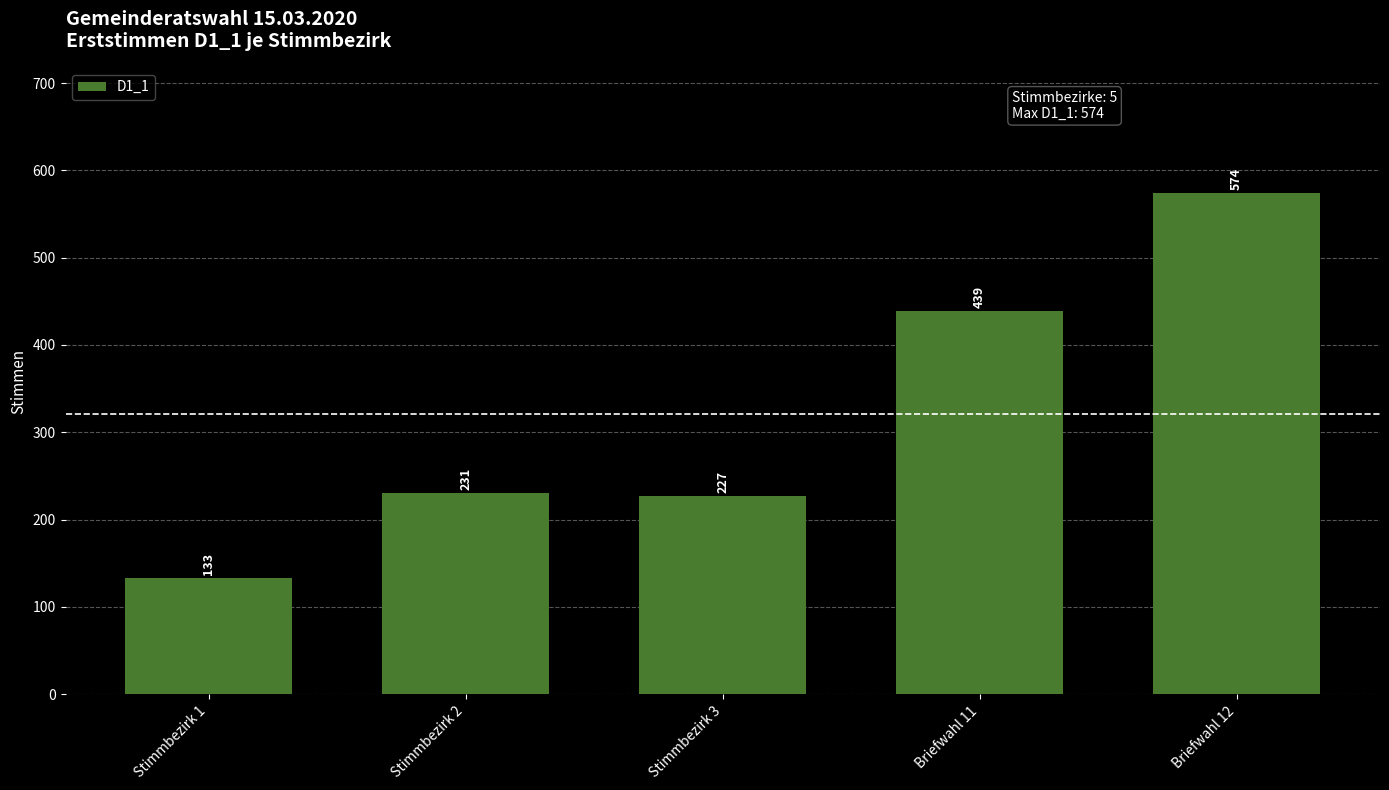

What is the sum of the values at Briefwahl 11 and Stimmbezirk 3?

666